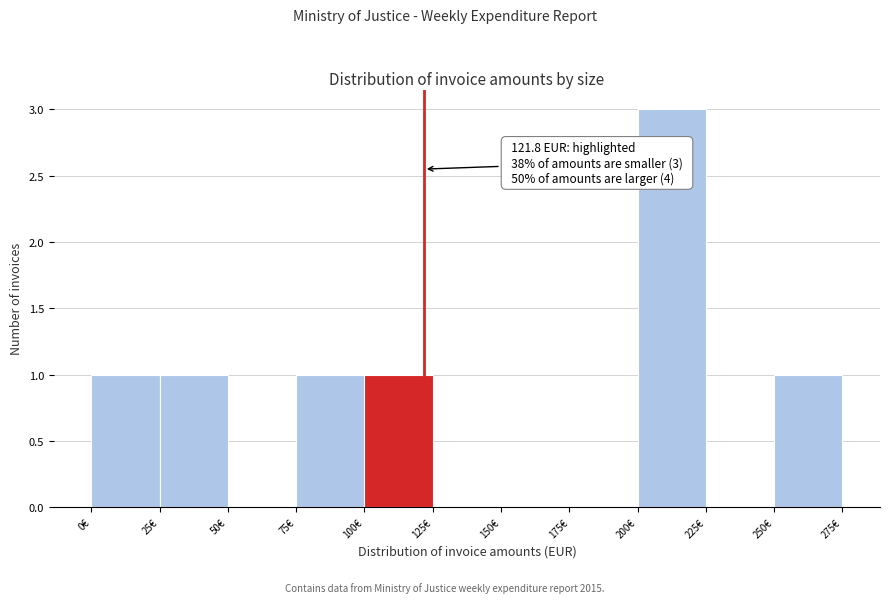

Which range on the x-axis has the tallest bar?

200 to 225